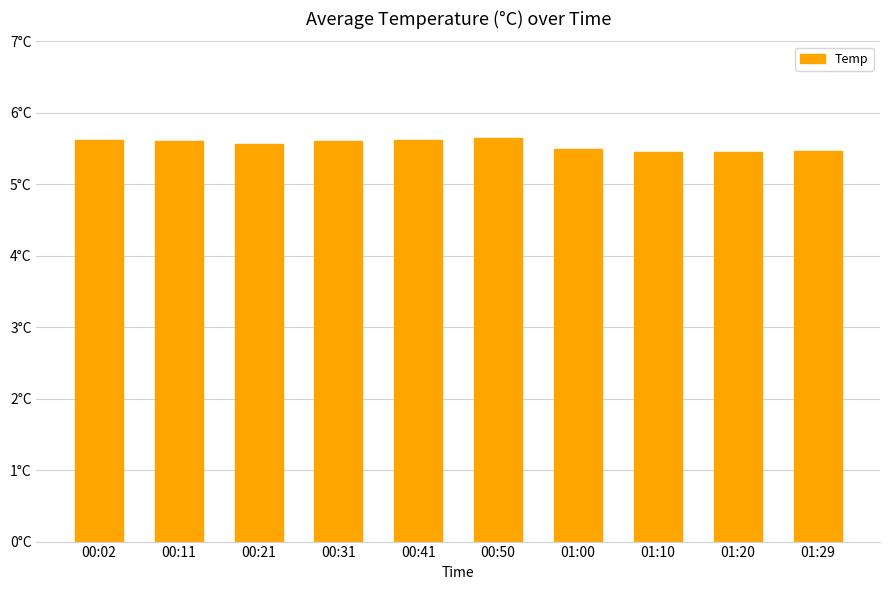

Rank the categories by value from highest to lowest.

00:50, 00:02, 00:41, 00:11, 00:31, 00:21, 01:00, 01:29, 01:10, 01:20